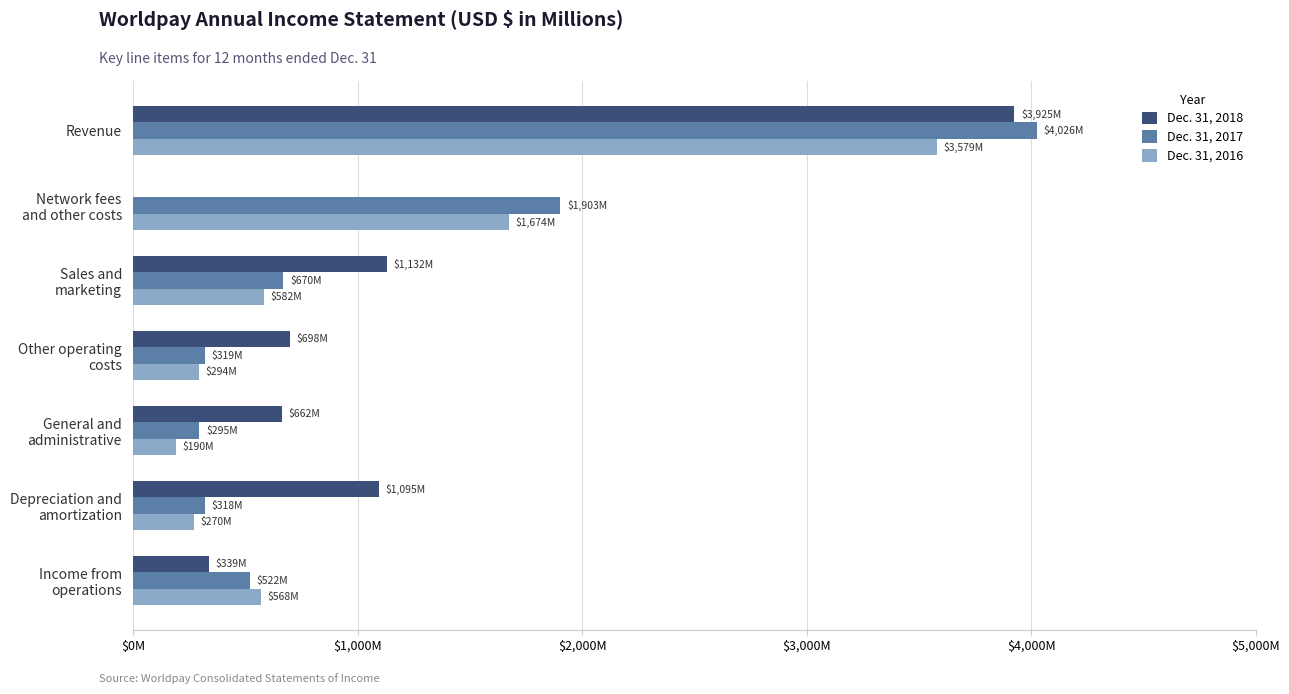

Are the bars horizontal?

Yes